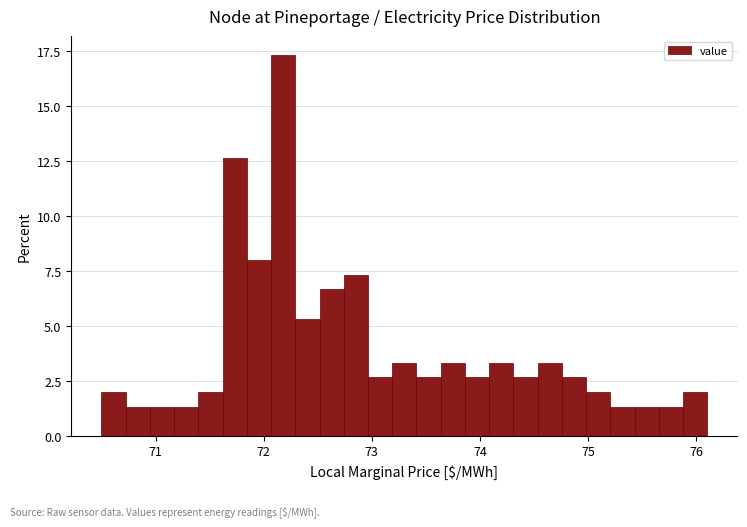

Around what value on the x-axis is the tallest bar? Give the approximate position of its centre, as read against the axis.

72.2